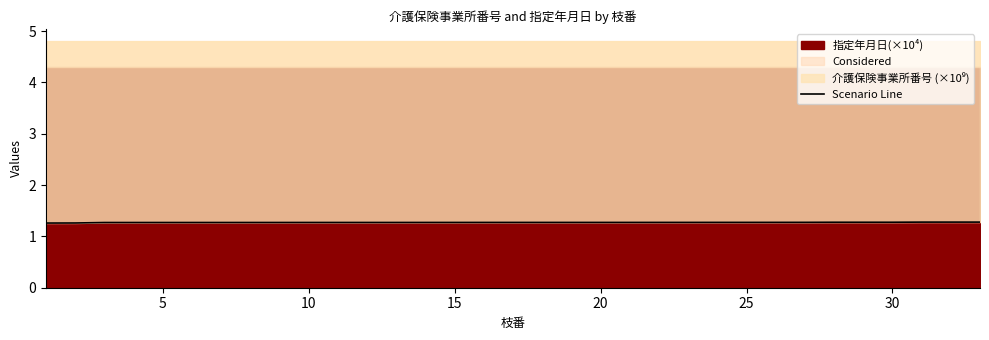

How many lines are shown in the chart?

1